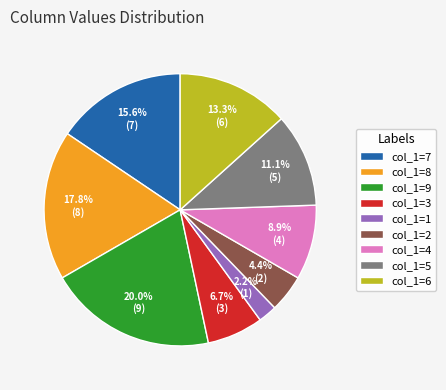

Which has a higher value, col_1=1 or col_1=7?

col_1=7